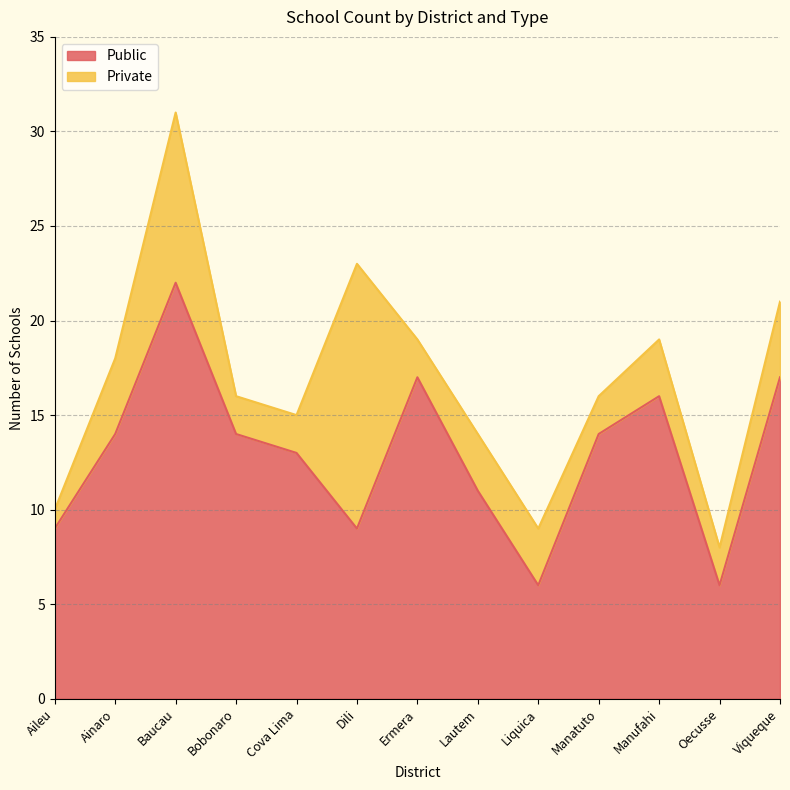

True or false: the data has more than 0 interior local peaks.

True